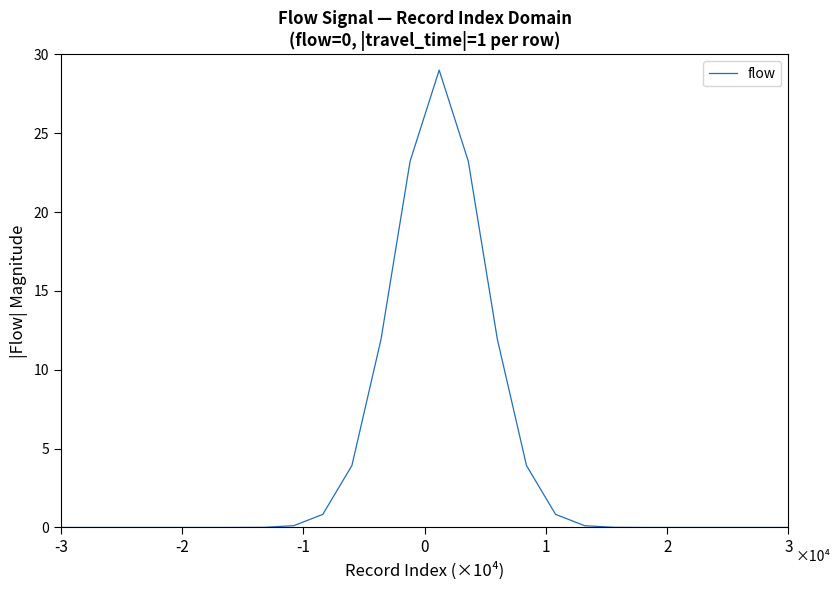

Is this an area chart (filled region under the line)?

No